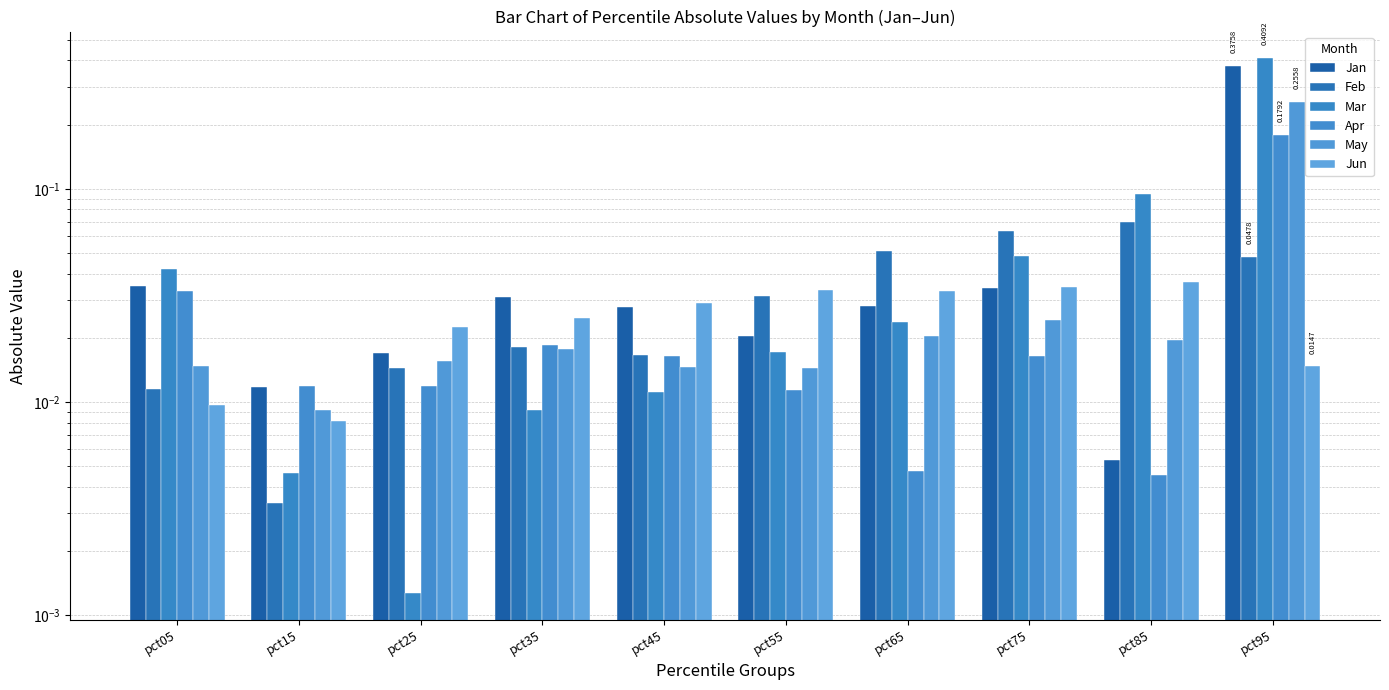

Which has a higher value, pct45 or pct55?

pct45